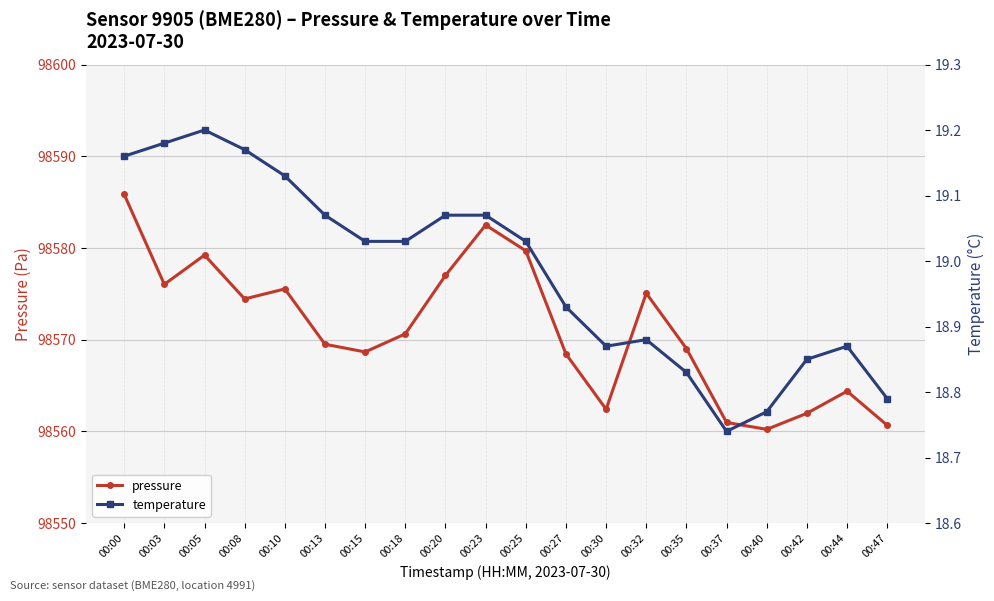

What is the sum of the pressure values at 00:13 and 00:30?

197131.9